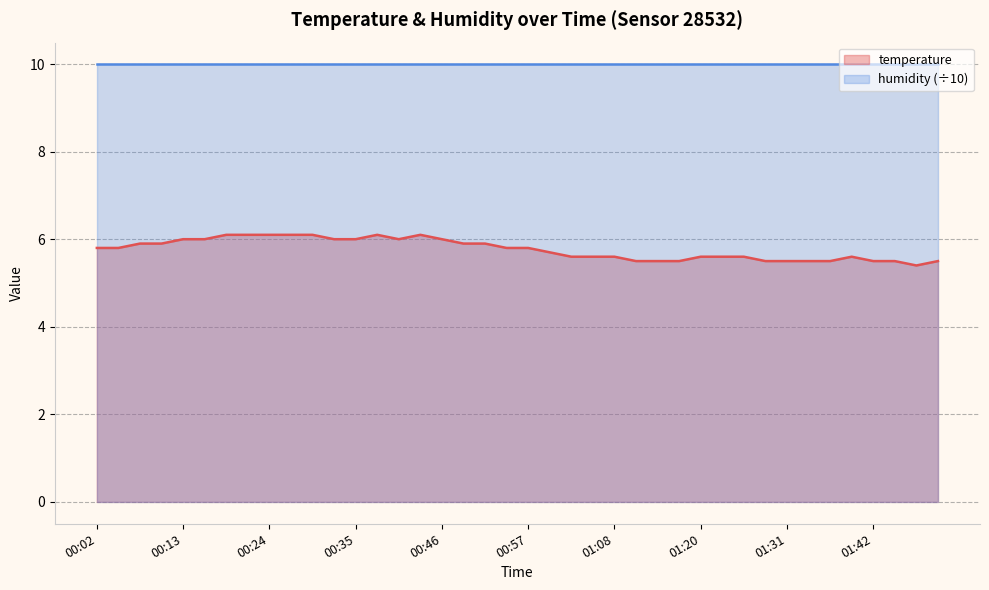

What is the ratio of the value at 01:06 to the value at 00:08?

0.9